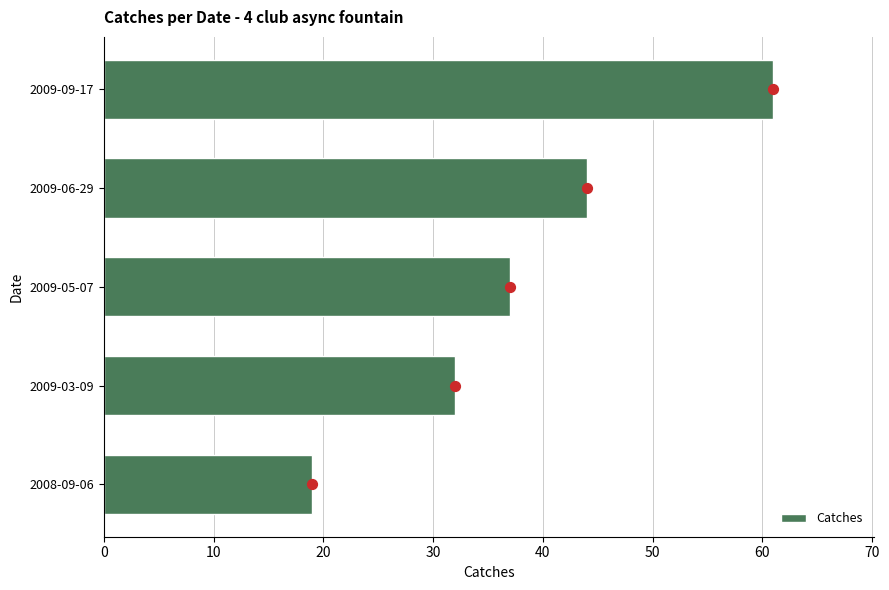

Rank the categories by Catches value from highest to lowest.

2009-09-17, 2009-06-29, 2009-05-07, 2009-03-09, 2008-09-06